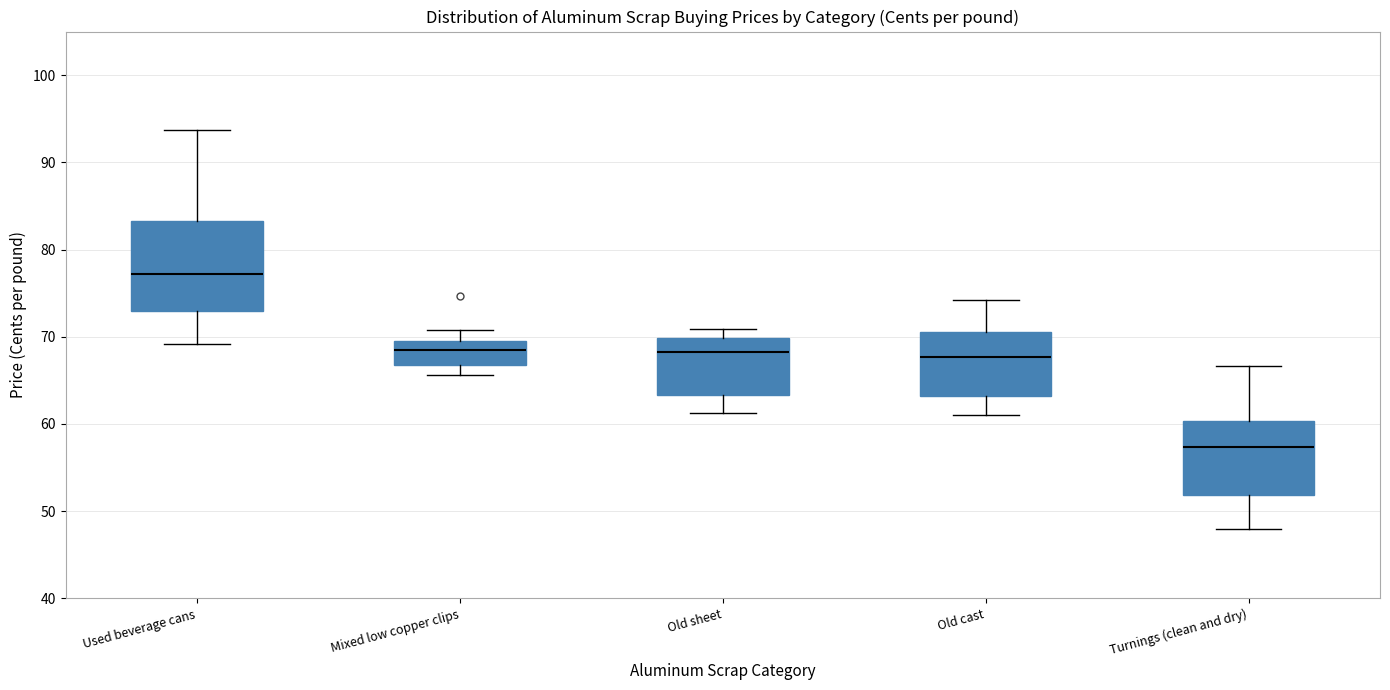

Reading left to right, transcribe this box plot: for each box, give where its median line is, the range the box spans, and where its two whiskers end, as read against the y-axis. The values are not printed on the chart, so give them approximately, as read against the axis.

Used beverage cans: median 77, box 73 to 83, whiskers 69 to 94
Mixed low copper clips: median 69, box 67 to 70, whiskers 66 to 71
Old sheet: median 68, box 63 to 70, whiskers 61 to 71
Old cast: median 68, box 63 to 71, whiskers 61 to 74
Turnings (clean and dry): median 57, box 52 to 60, whiskers 48 to 67